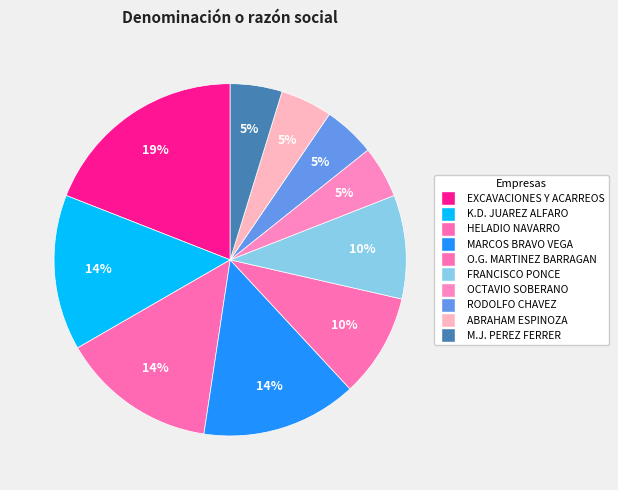

How many segments does this pie chart have?

10